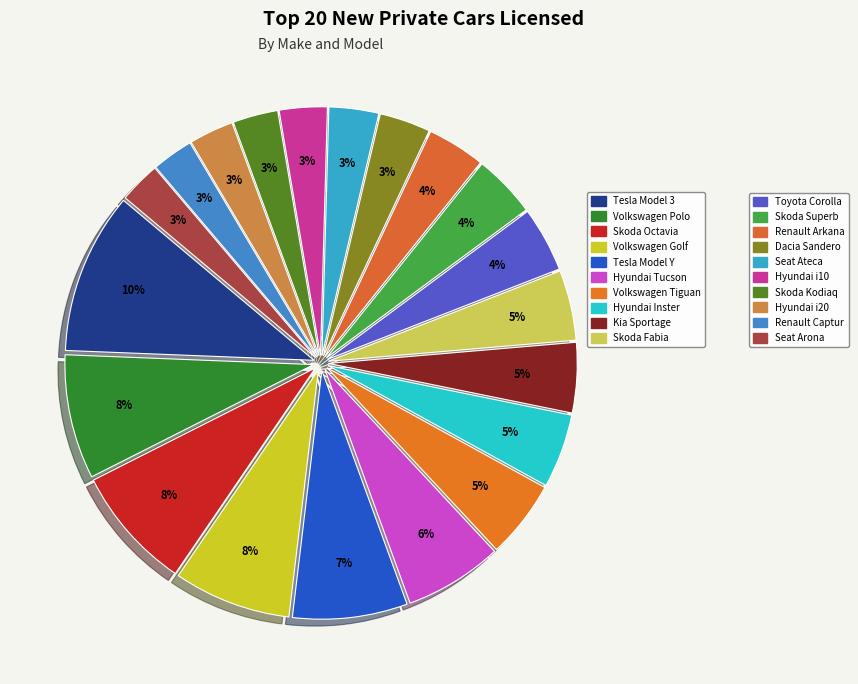

How many segments does this pie chart have?

20